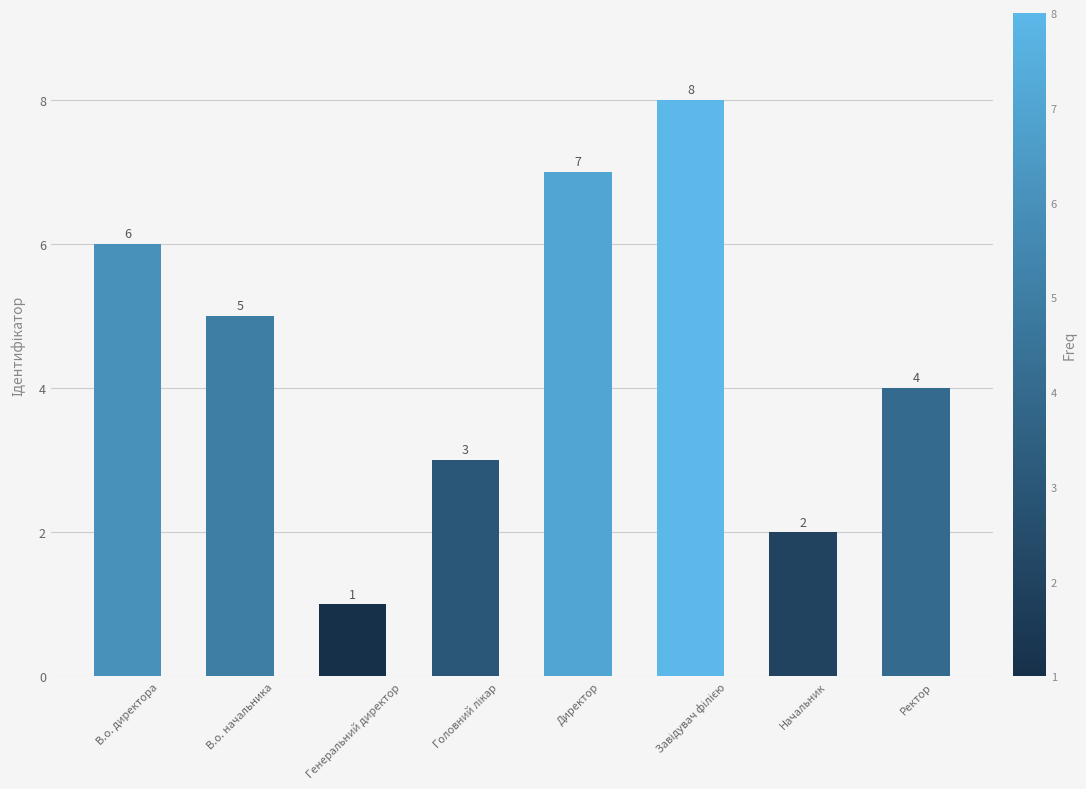

At which category does the chart reach its minimum across all series?

Генеральний директор